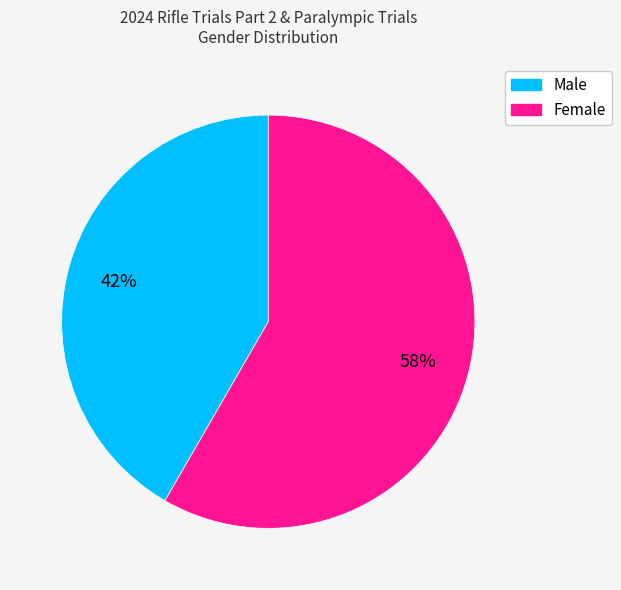

Does Male represent more than half of the total?

No